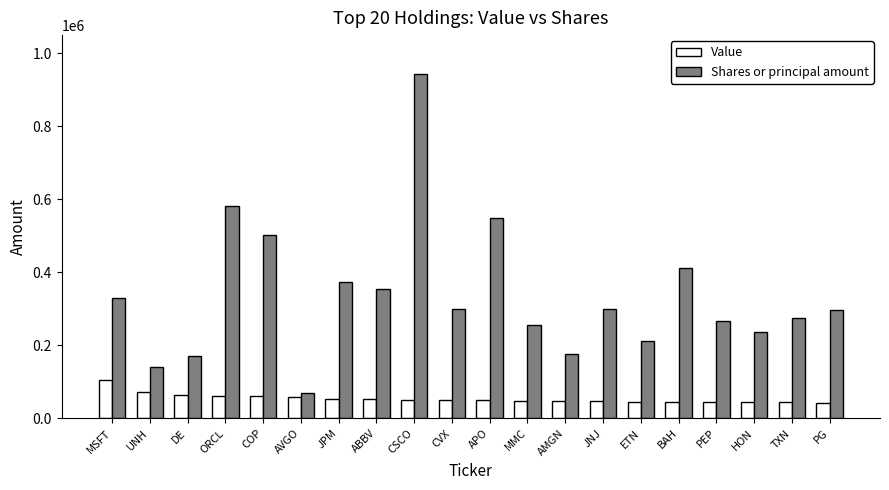

What is the label of the 7th bar from the right?

JNJ